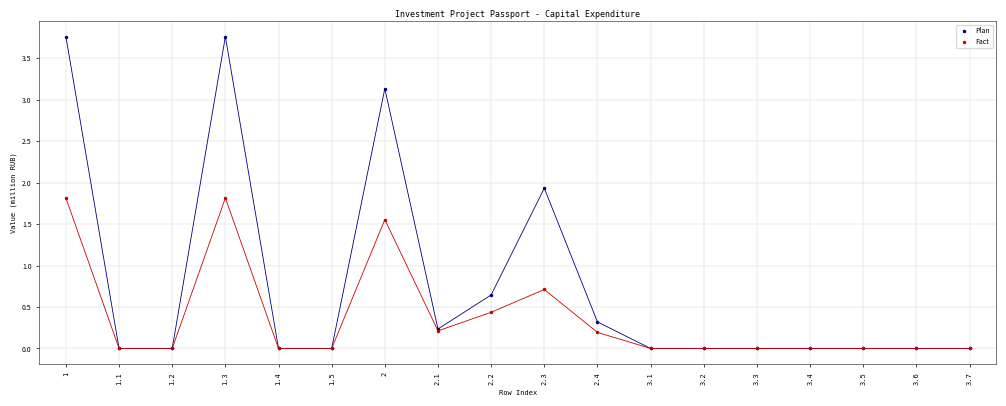

Across all series, what Y value is closest to 1?

0.7